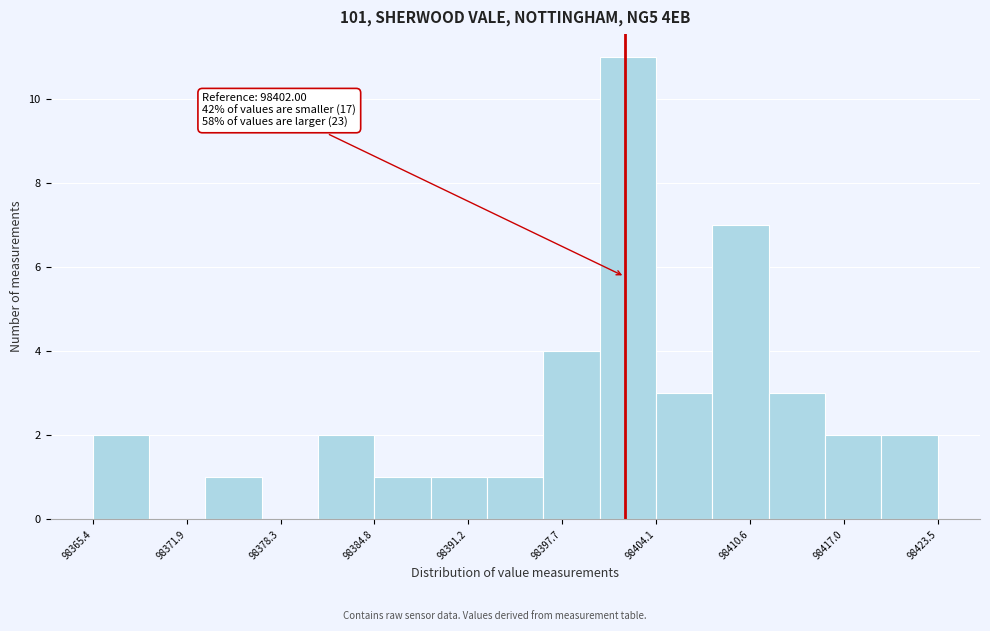

Around what value on the x-axis is the tallest bar? Give the approximate position of its centre, as read against the axis.

98402